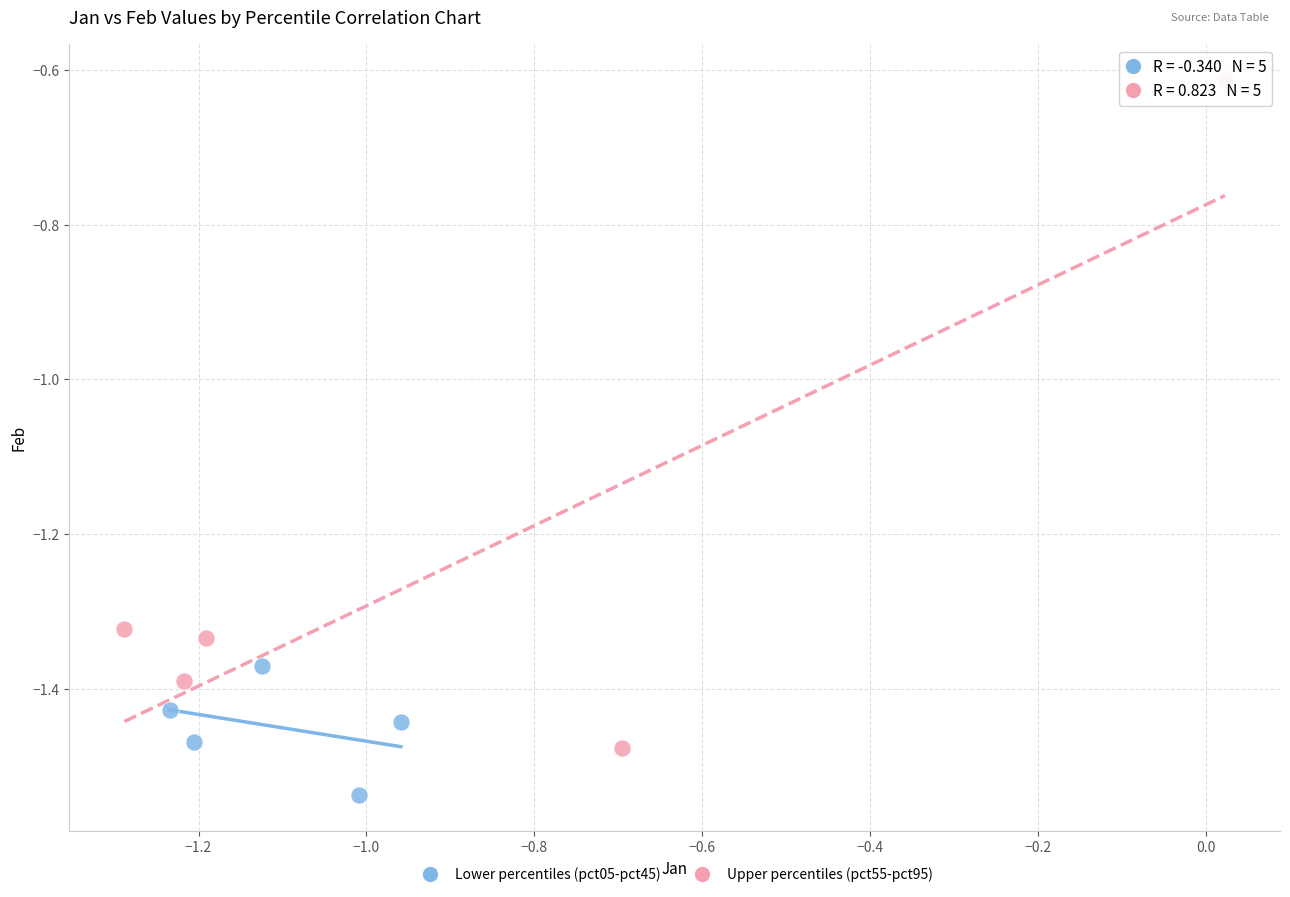

Which series has the largest Y range (max minus min)?

Upper percentiles (pct55-pct95)